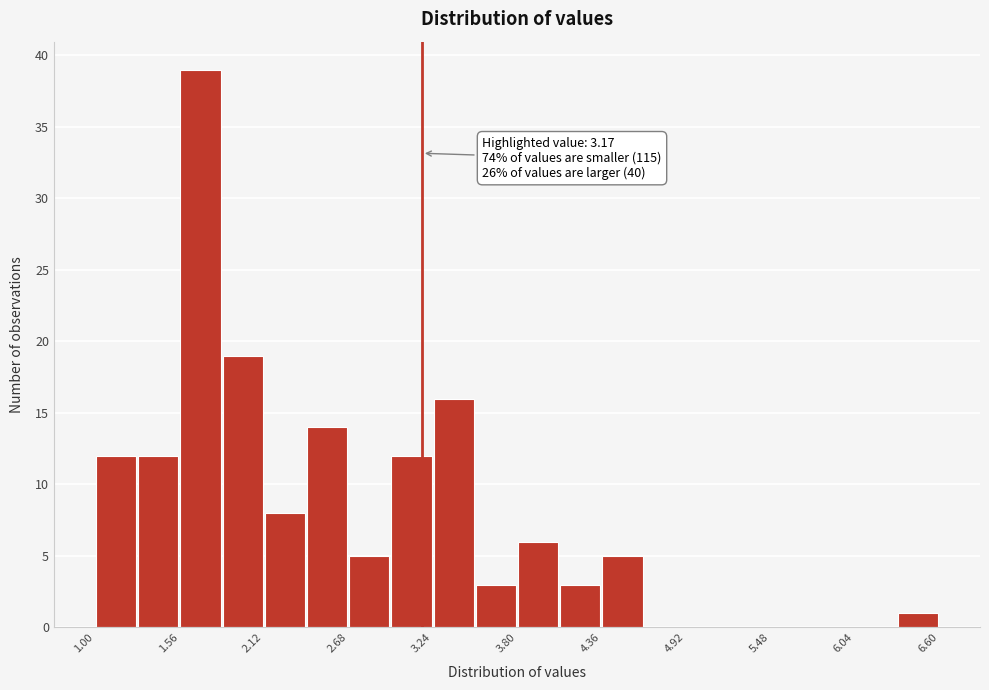

Read against the x-axis, roughly where is the centre of the tallest bar?

1.7